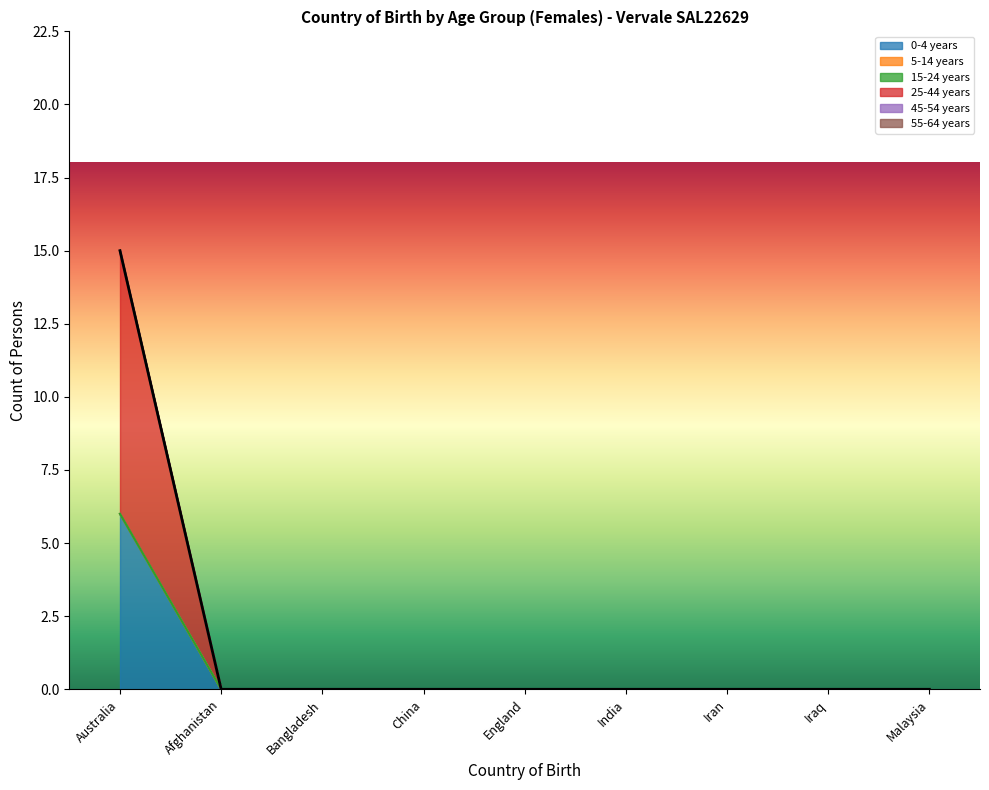

Reading right to left, transcribe all the data shown in this chart.

0-4 years: 0	0	0	0	0	0	0	0	6
5-14 years: 0	0	0	0	0	0	0	0	0
15-24 years: 0	0	0	0	0	0	0	0	0
25-44 years: 0	0	0	0	0	0	0	0	9
45-54 years: 0	0	0	0	0	0	0	0	0
55-64 years: 0	0	0	0	0	0	0	0	0